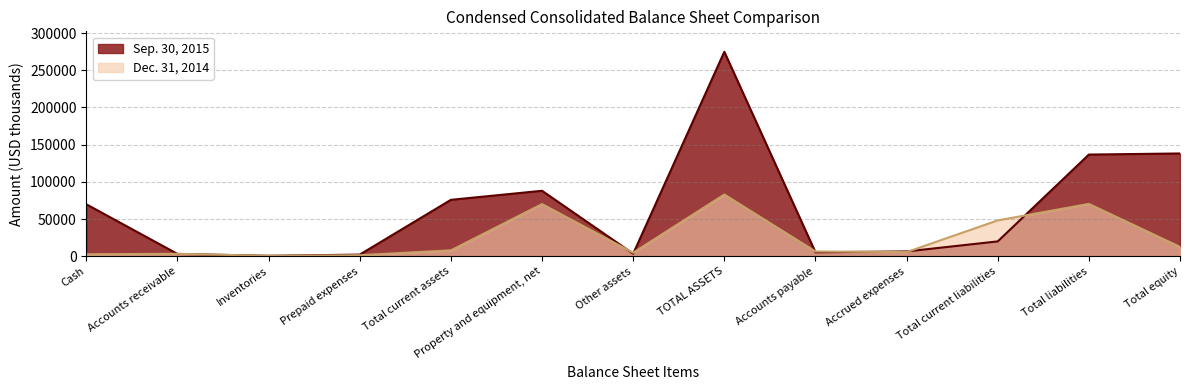

Reading left to right, transcribe all the data shown in this chart.

Sep. 30, 2015: 69821	3135	607	2243	75826	87977	3414	274782	5336	6471	19960	136655	138127
Dec. 31, 2014: 2677	3278	529	1441	7945	70124	4752	82962	6440	5578	48177	70362	12600